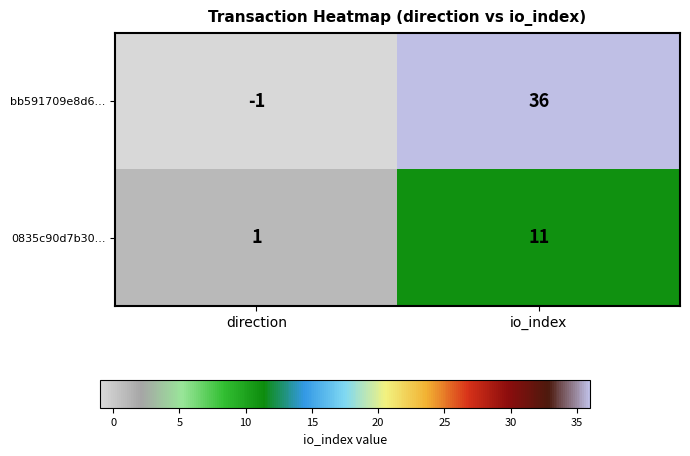

What is the total value across all series at io_index?

47